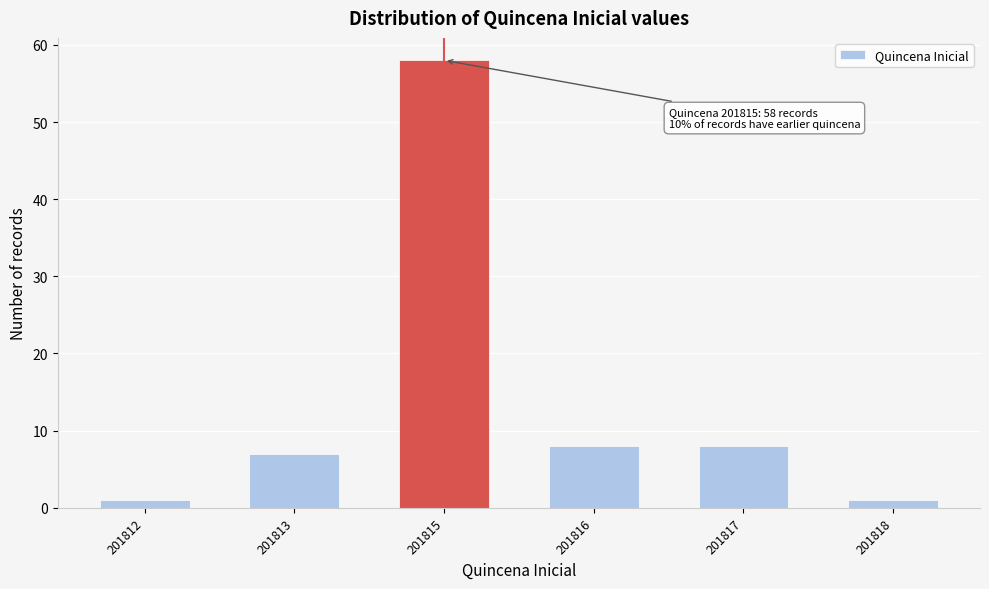

Reading right to left, extract all data points from this chart.

1	8	8	58	7	1